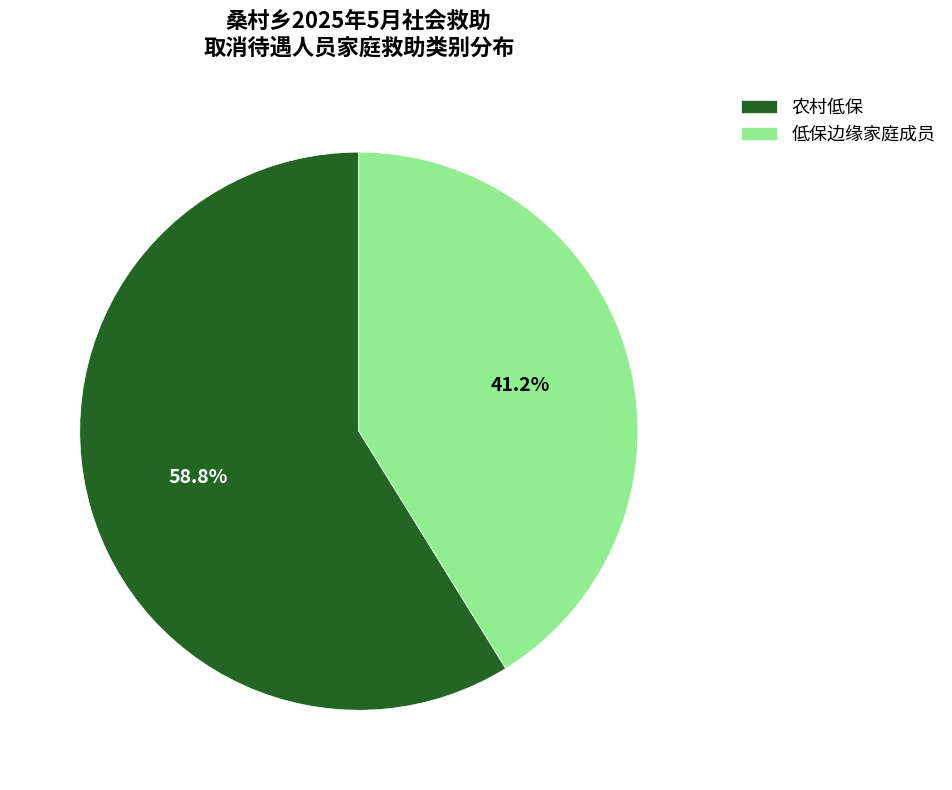

Between 低保边缘家庭成员 and 农村低保, which is larger?

农村低保